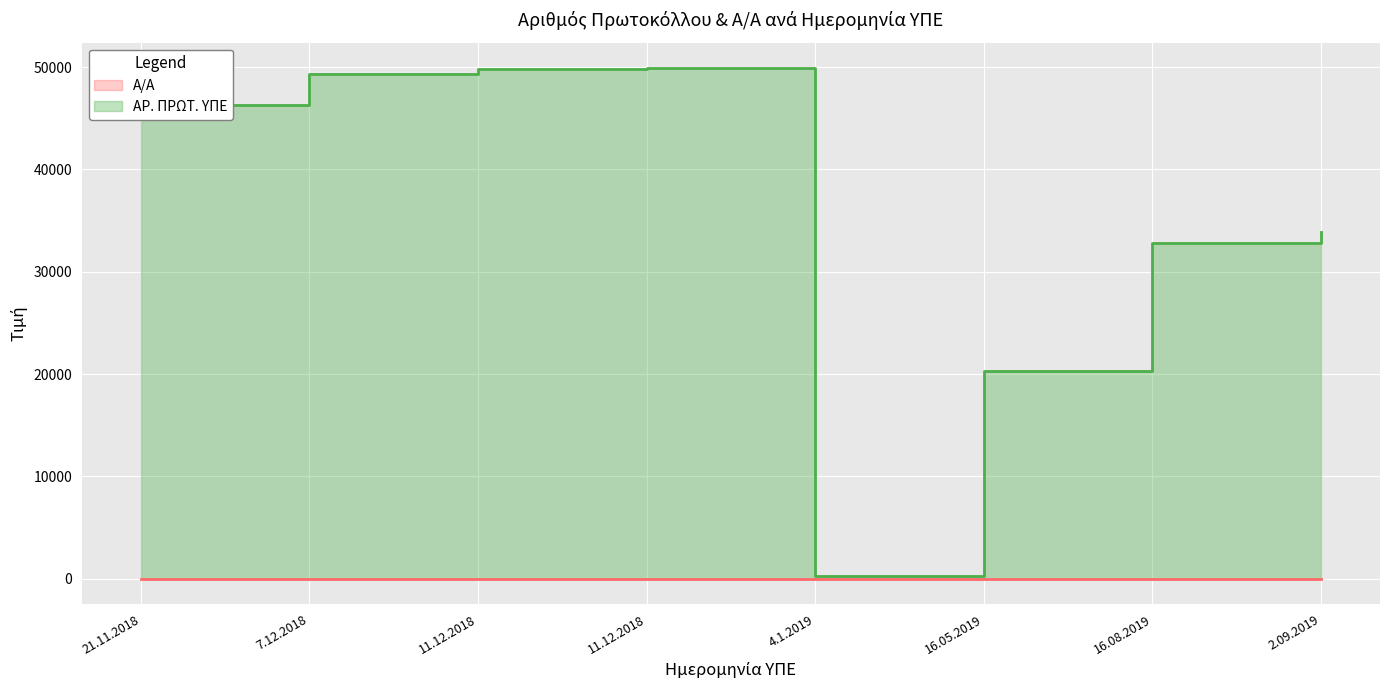

Reading left to right, what are all the values shown in this chart?

Α/Α: 1	2	3	4	5	6	7	8
ΑΡ. ΠΡΩΤ. ΥΠΕ: 46337	49293	49862	49910	313	20327	32822	33936